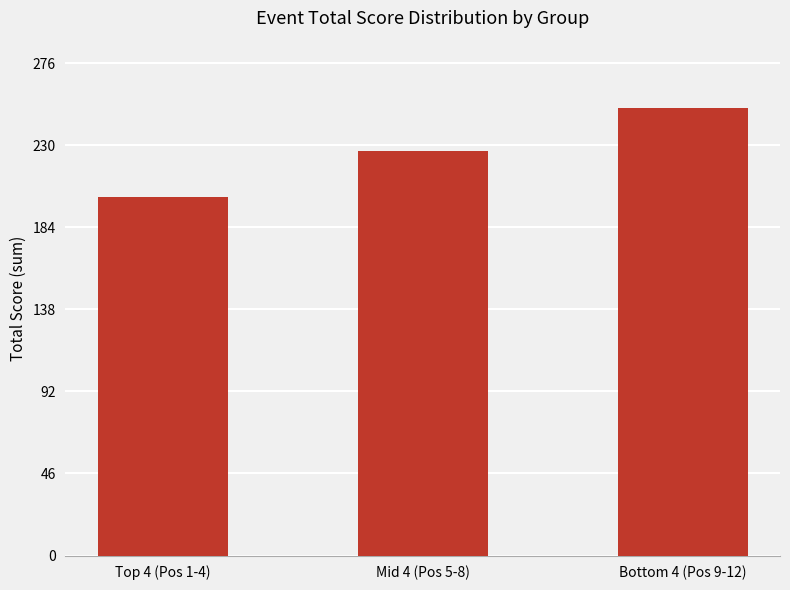

Rank the categories by value from highest to lowest.

Bottom 4 (Pos 9-12), Mid 4 (Pos 5-8), Top 4 (Pos 1-4)